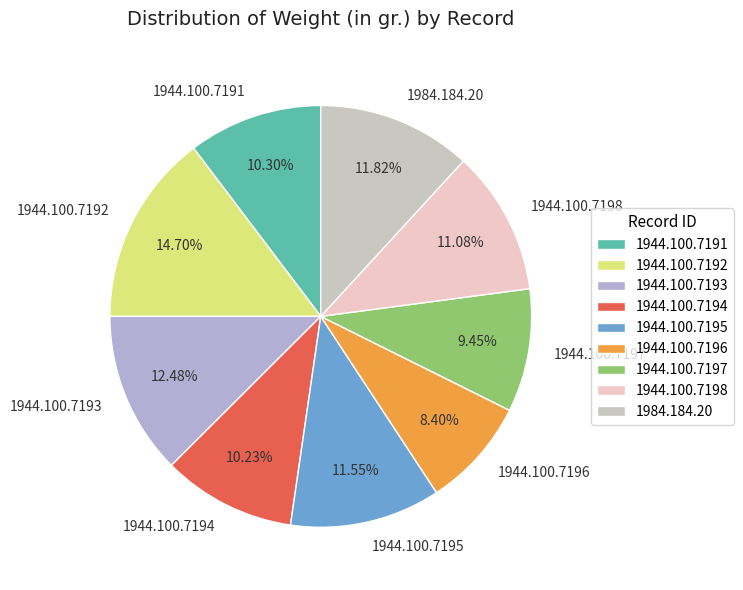

What is the ratio of the value at 1944.100.7197 to the value at 1984.184.20?

0.8